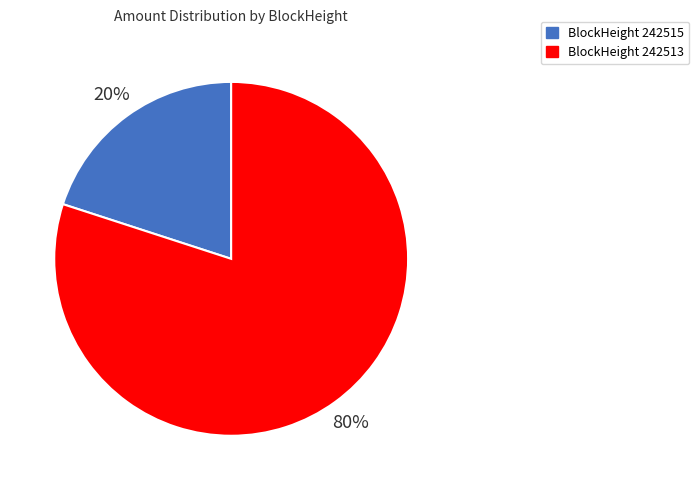

Does any single category account for the majority?

Yes